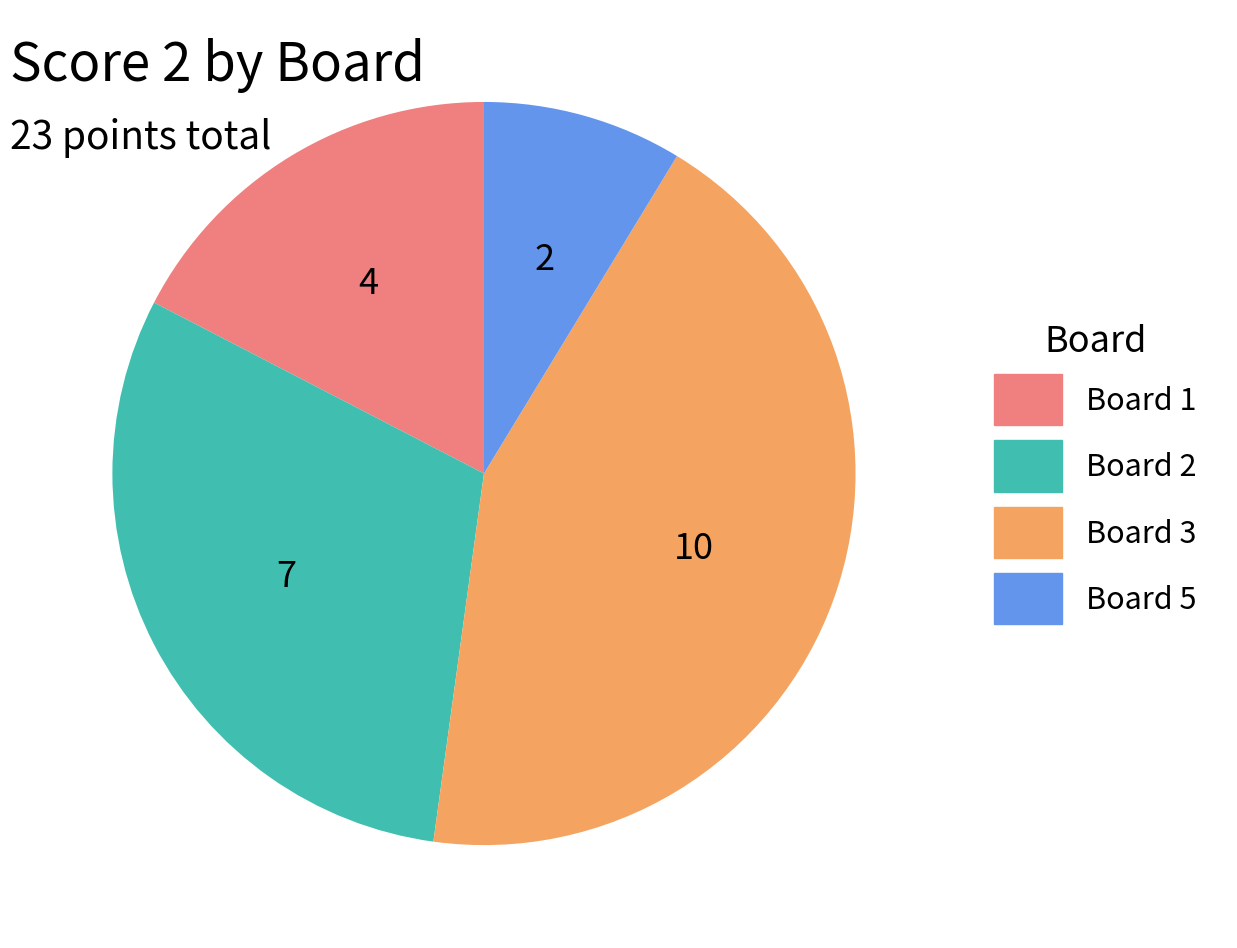

Is there a majority slice in this chart?

No